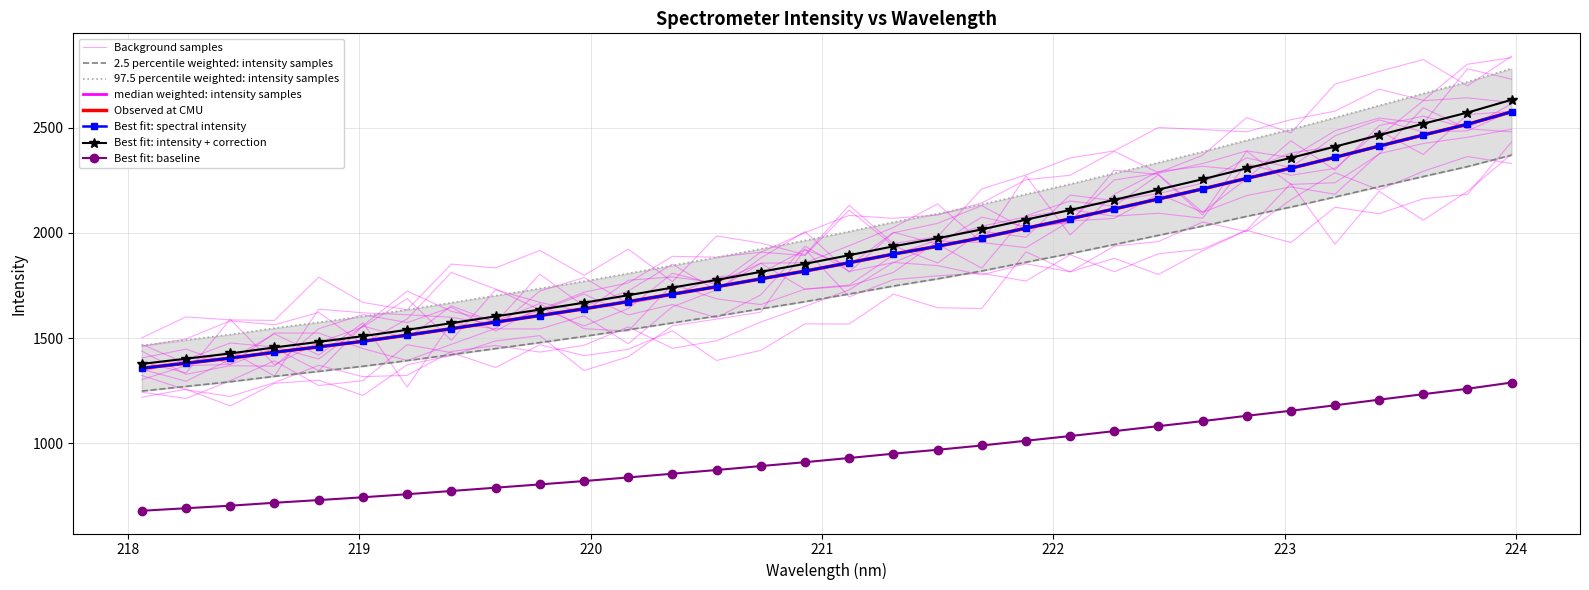

What is the approximate value at 221.1174?

1709.7